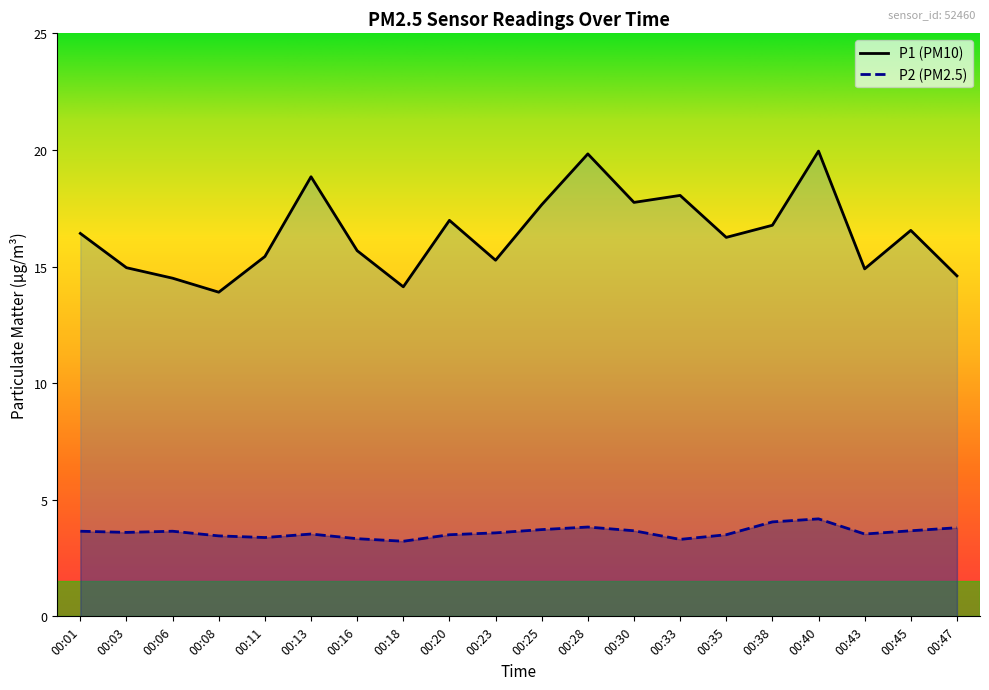

How many lines are shown in the chart?

2